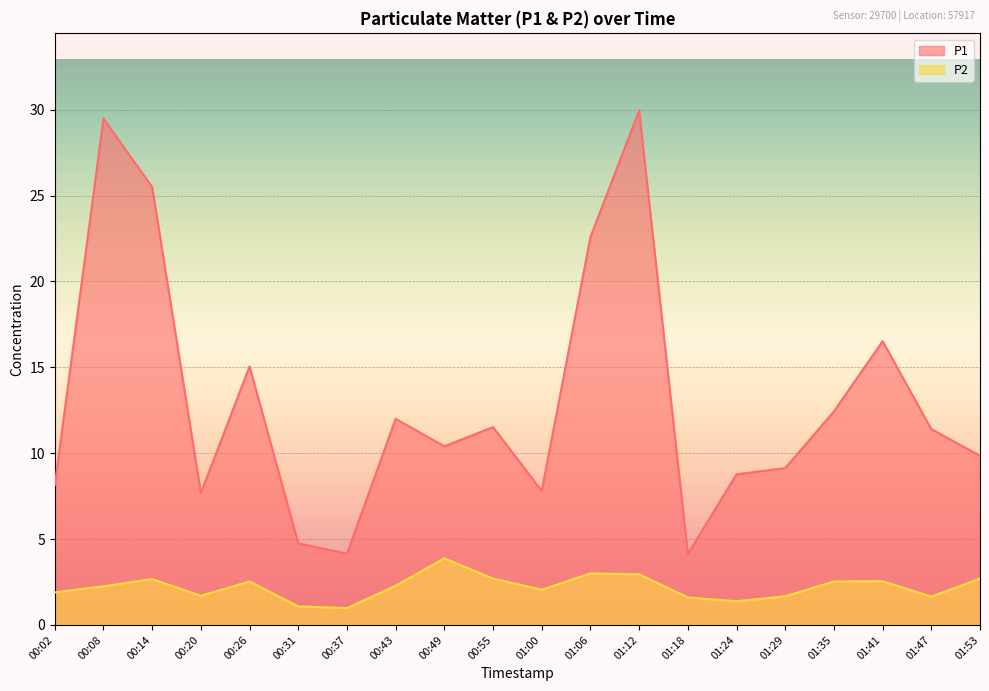

Which series has the largest total across all categories?

P1